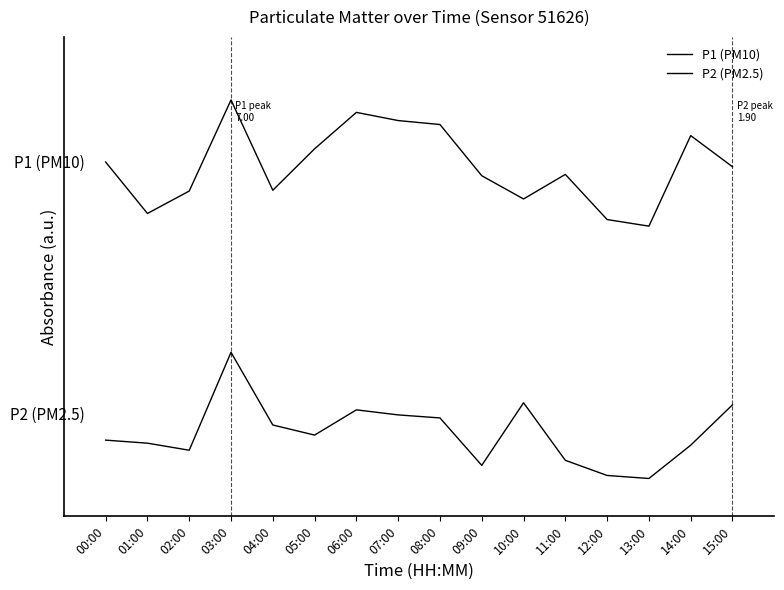

What is the value of the P1 (PM10) point at the 5th from the left?

2.3